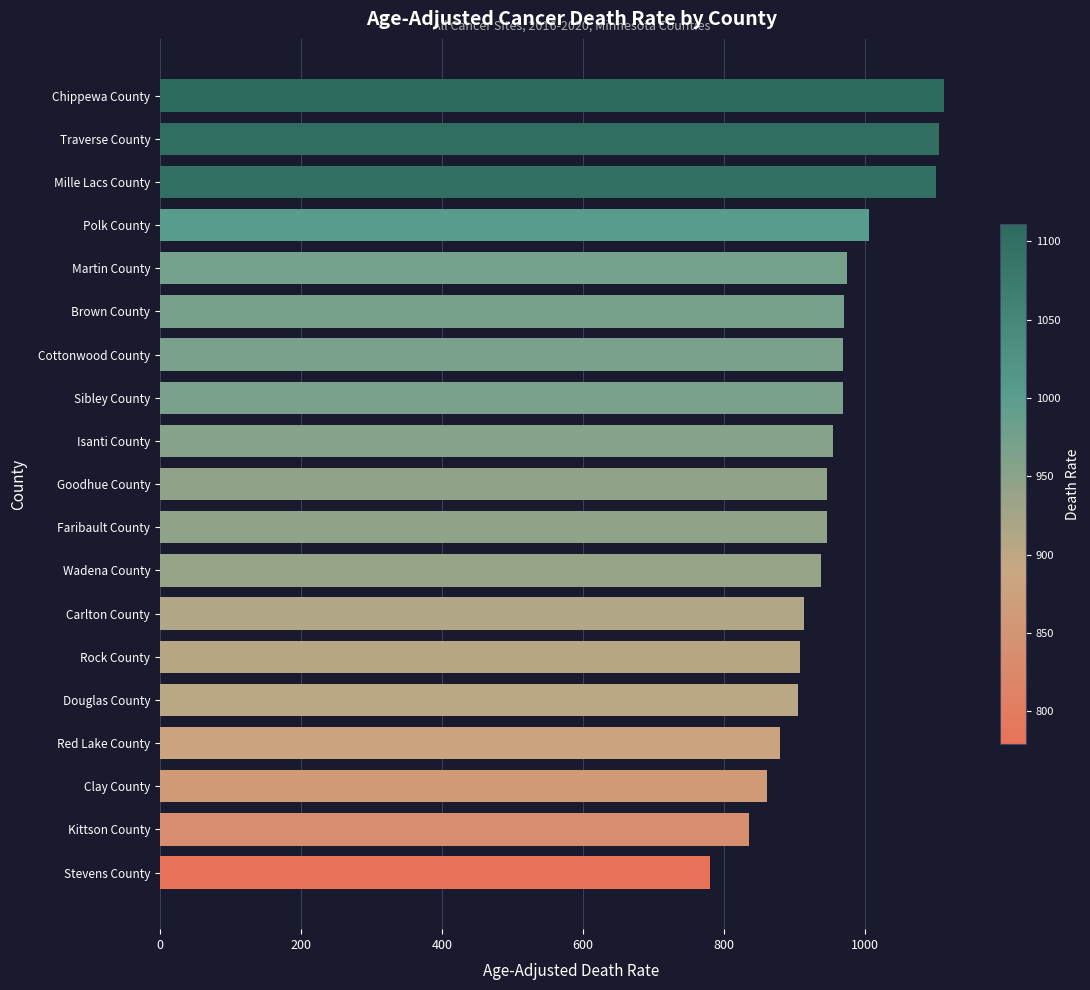

True or false: the data shows 332.1 at Red Lake County.

False